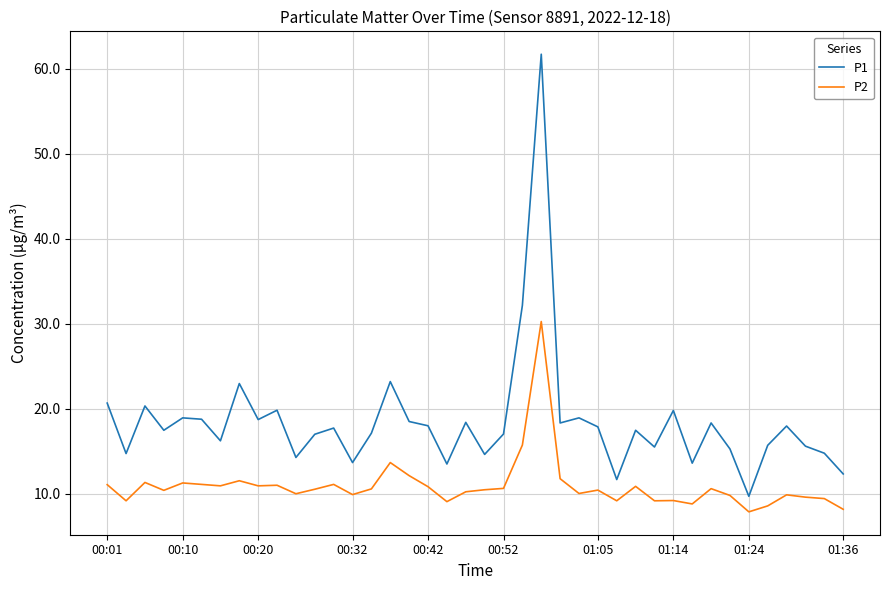

True or false: P2 and P1 cross at least once.

False